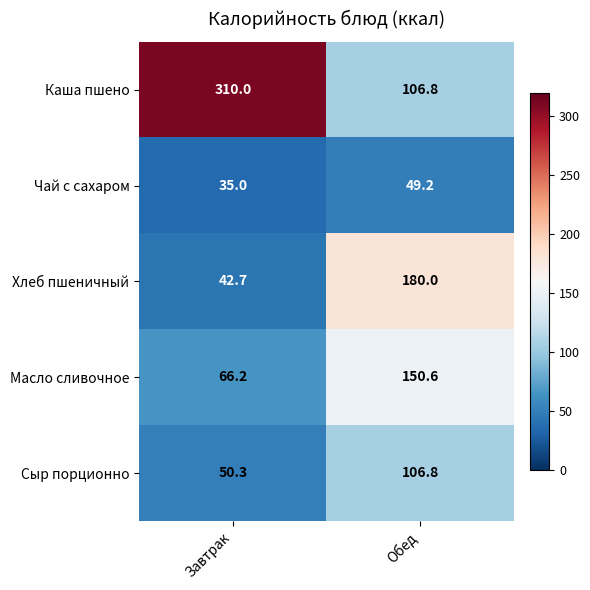

Which series has the widest spread of values?

Каша пшено